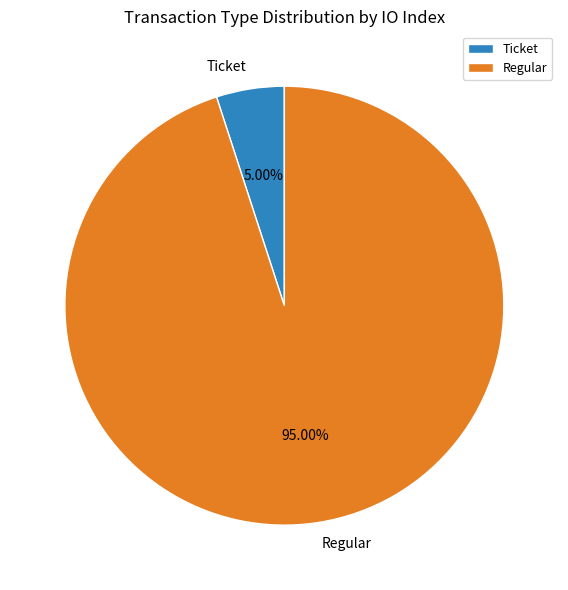

How many segments does this pie chart have?

2